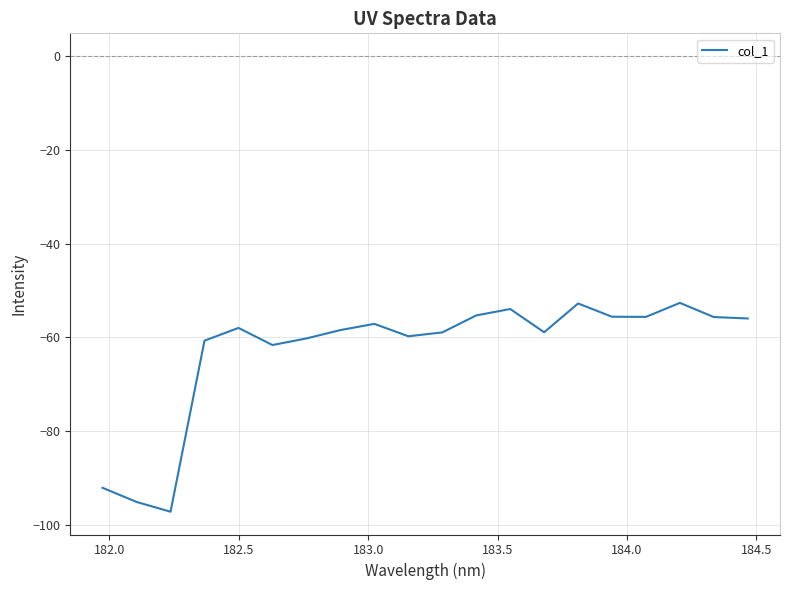

What is the greatest value displayed?

-52.7